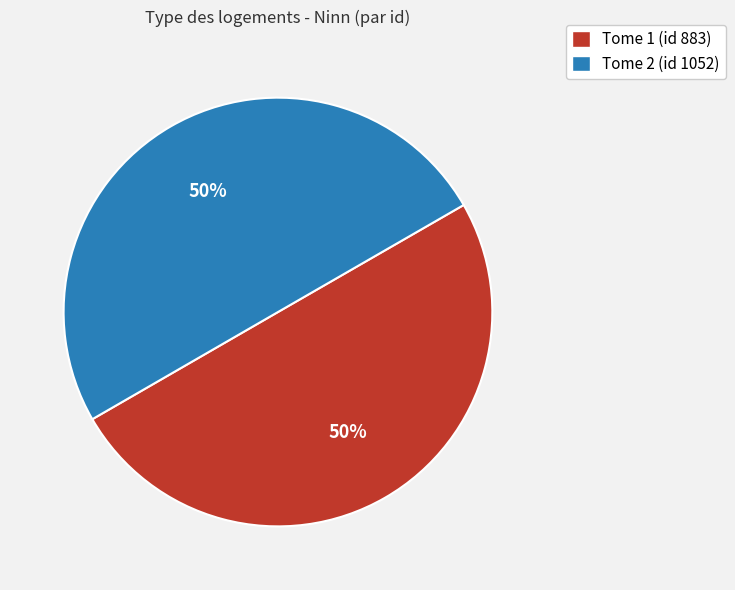

To the nearest percent, what portion does Tome 1 (id 883) represent?

50%